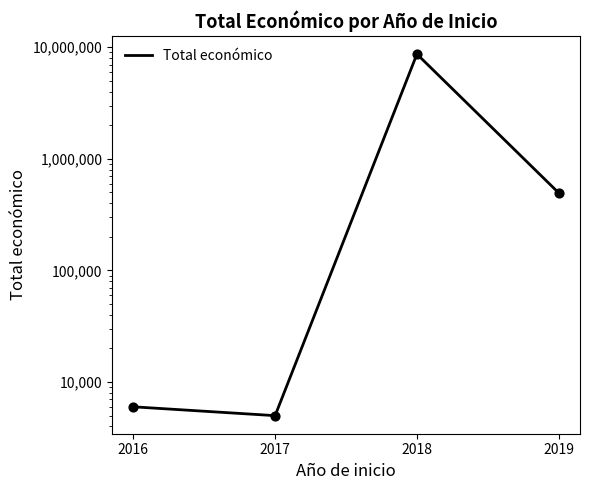

What is the change in value from 2018 to 2019?

-8191021